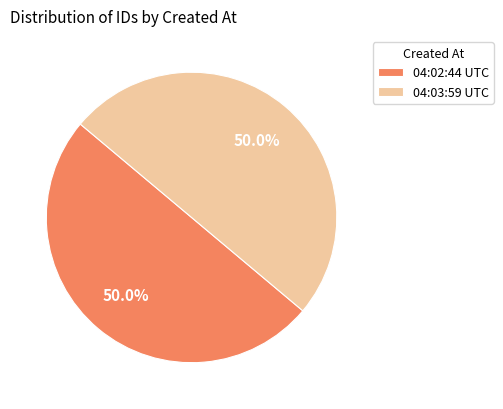

Approximately how many times larger is the value at 04:03:59 UTC compared to 04:02:44 UTC?

1.0